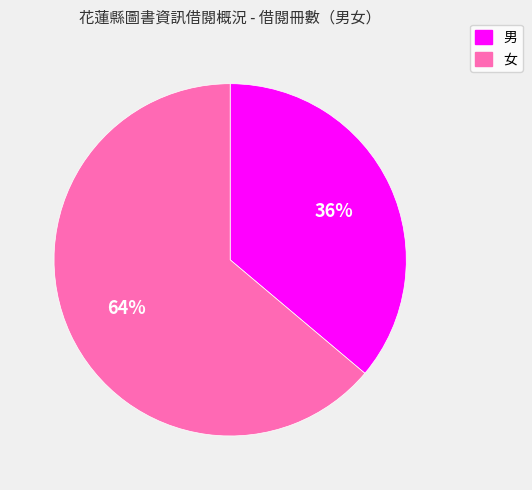

How many slices are in this pie chart?

2